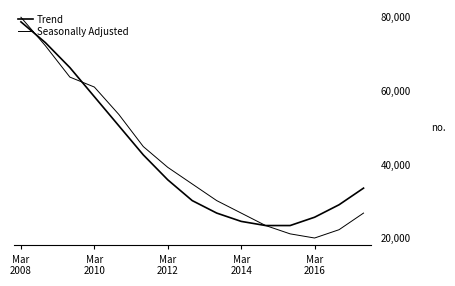

How many lines are shown in the chart?

2